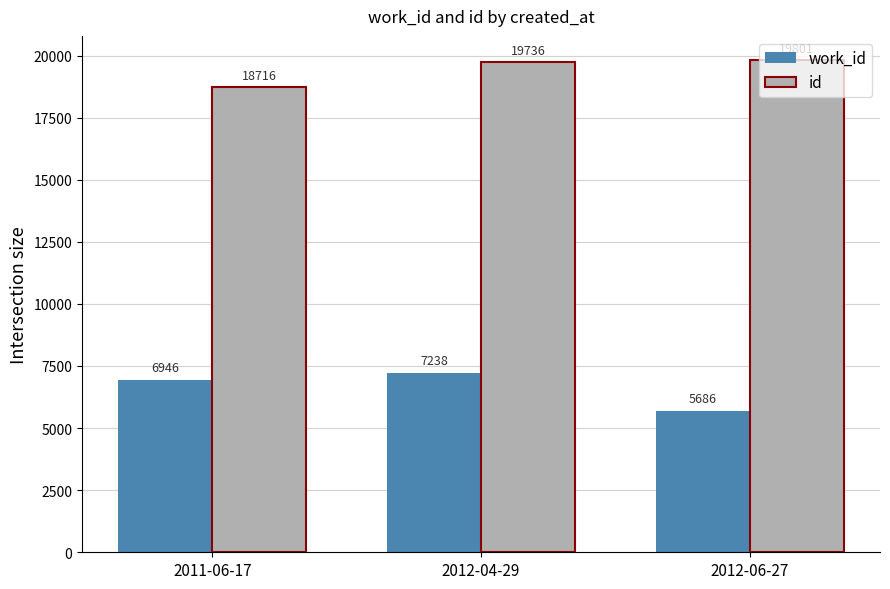

What is the label of the 3rd bar from the left?

2012-06-27